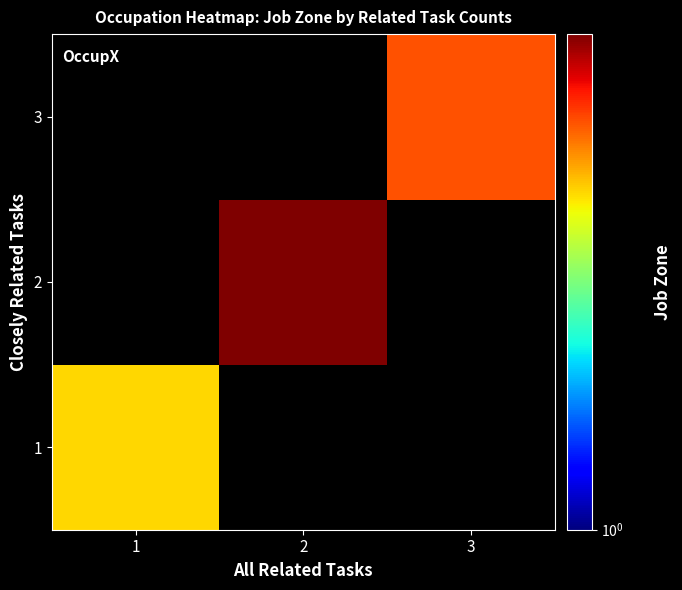

List the labels in order of 2 value, largest first.

1, 2, 3